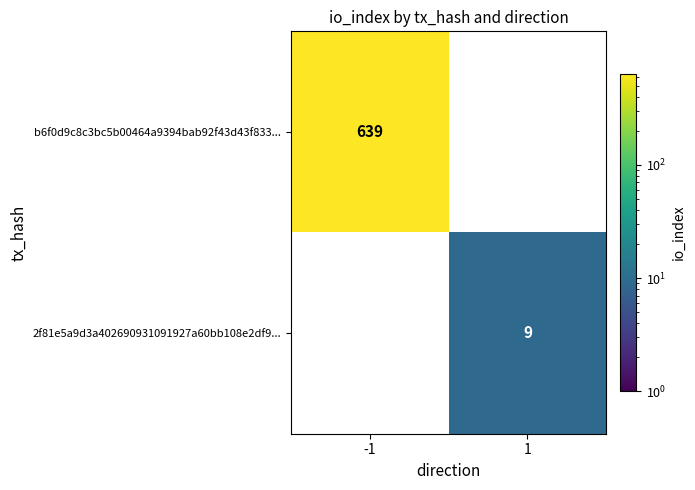

Rank the categories by 2f81e5a9d3a402690931091927a60bb108e2df9... value from highest to lowest.

-1, 1